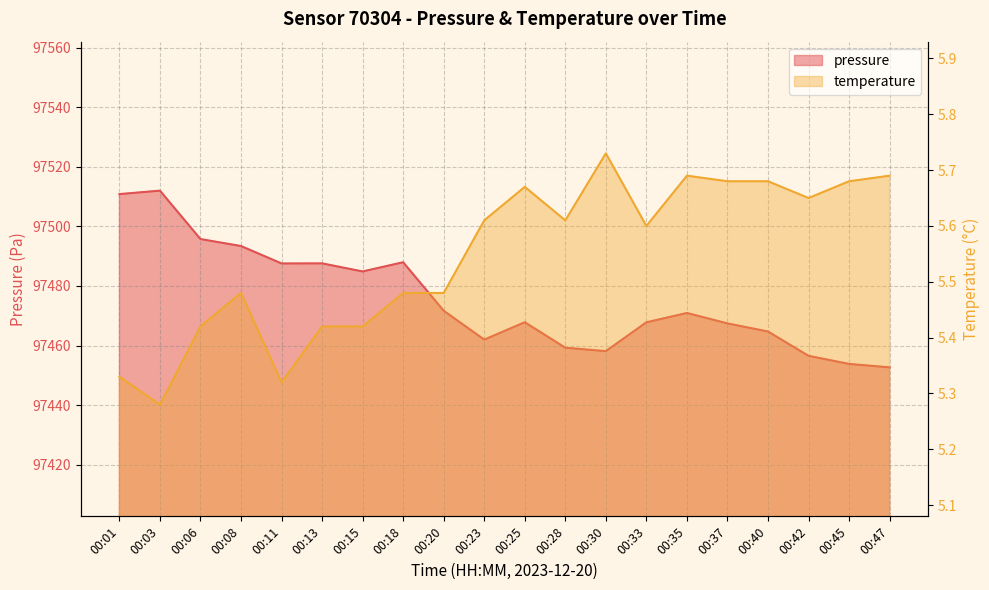

Reading right to left, transcribe all the data shown in this chart.

pressure: 00:47=97452.7	00:45=97453.8	00:42=97456.6	00:40=97464.7	00:37=97467.4	00:35=97470.9	00:33=97467.8	00:30=97458.1	00:28=97459.3	00:25=97467.8	00:23=97462.0	00:20=97471.7	00:18=97488.0	00:15=97484.9	00:13=97487.6	00:11=97487.6	00:08=97493.4	00:06=97495.8	00:03=97512.0	00:01=97510.8
temperature: 00:47=5.7	00:45=5.7	00:42=5.7	00:40=5.7	00:37=5.7	00:35=5.7	00:33=5.6	00:30=5.7	00:28=5.6	00:25=5.7	00:23=5.6	00:20=5.5	00:18=5.5	00:15=5.4	00:13=5.4	00:11=5.3	00:08=5.5	00:06=5.4	00:03=5.3	00:01=5.3